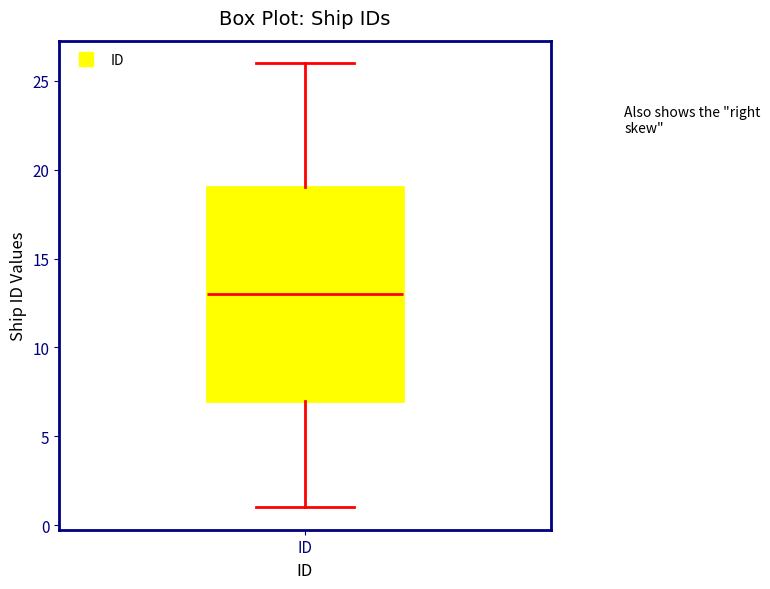

Transcribe this box plot: give where the median line is, the range the box spans, and where the two whiskers end, as read against the y-axis. The values are not printed on the chart, so give them approximately, as read against the axis.

median 13, box 7 to 19, whiskers 1 to 26